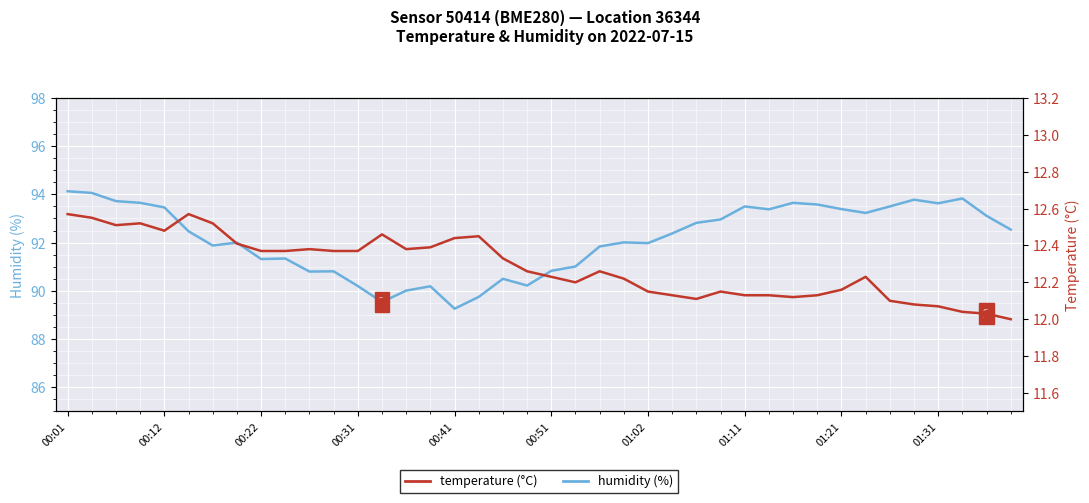

What is the total value across all series at 38?

105.1